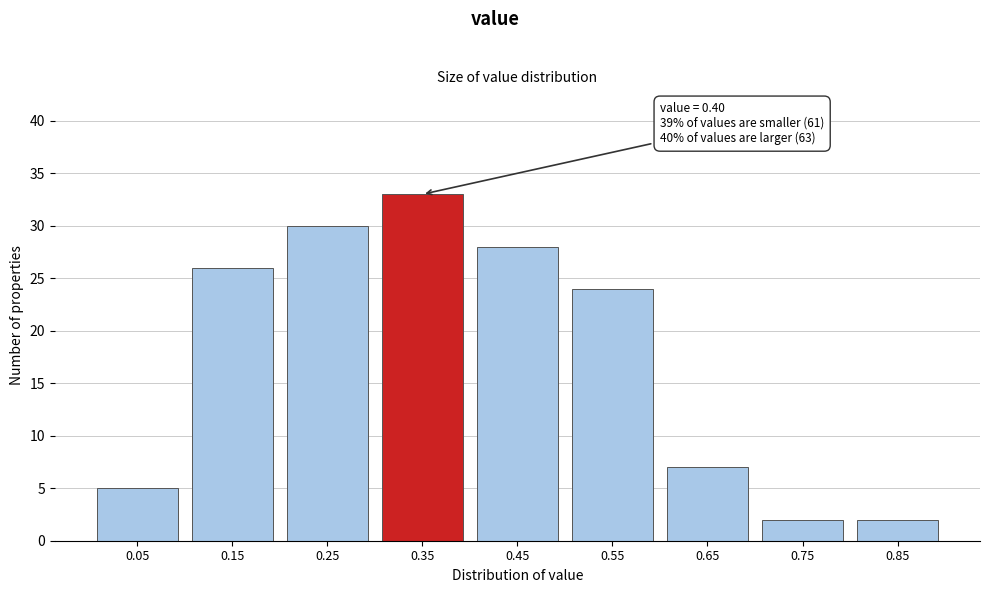

Reading left to right, what are all the values shown in this chart?

0.05=5	0.15=26	0.25=30	0.35=33	0.45=28	0.55=24	0.65=7	0.75=2	0.85=2